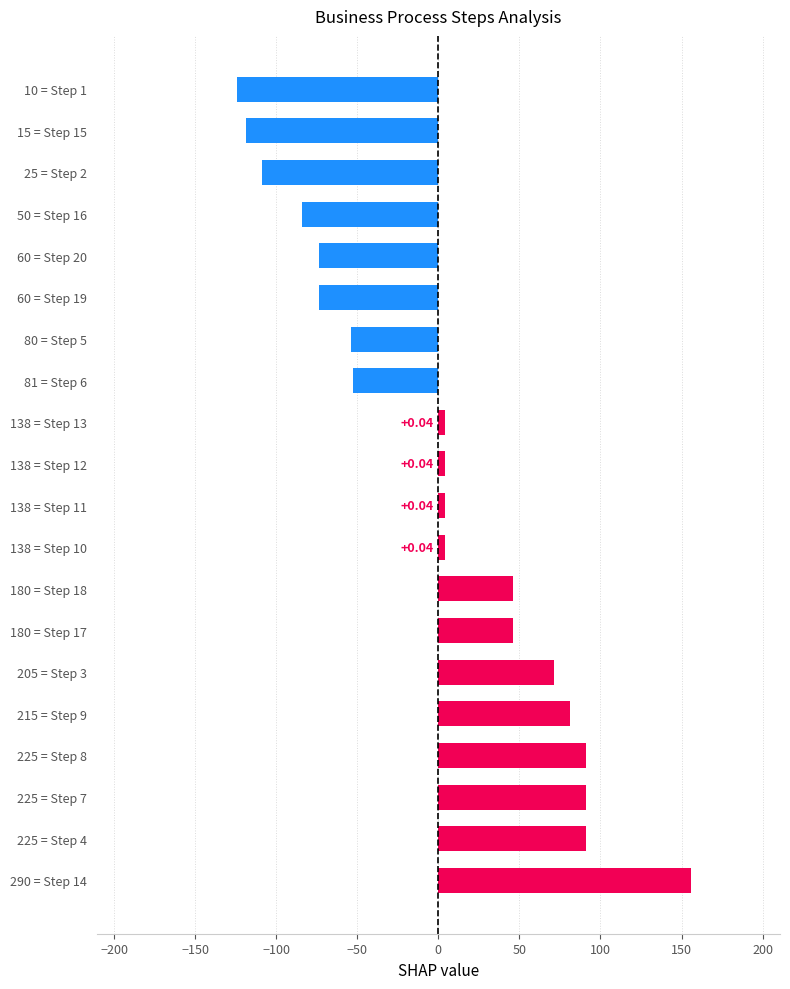

How many bars are there in total?

20